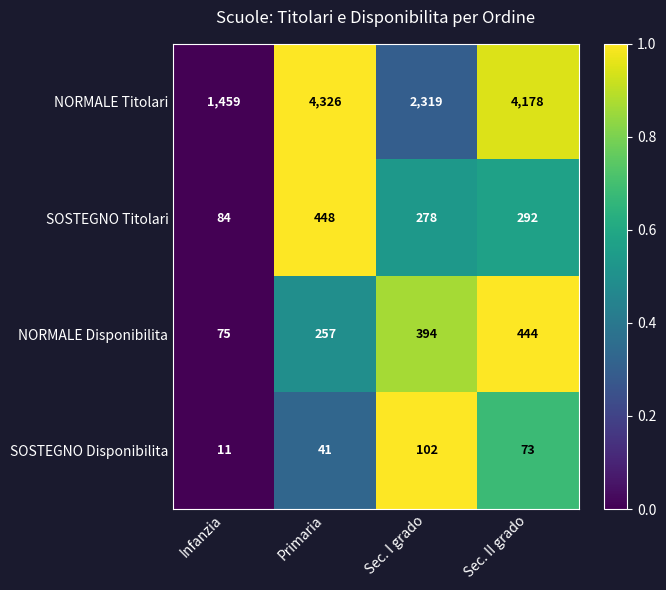

What is the total value across all series at Sec. I grado?

3093